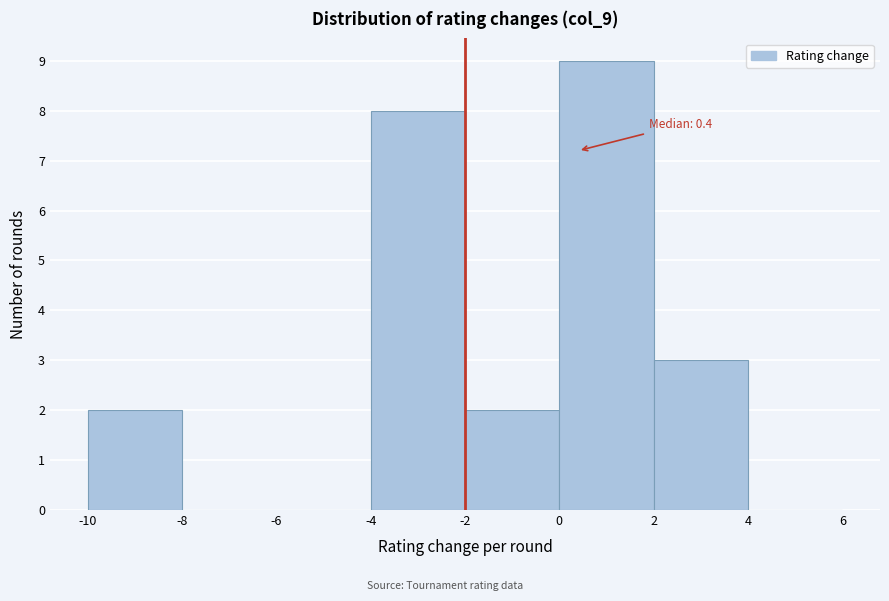

Which range on the x-axis has the tallest bar?

0 to 2